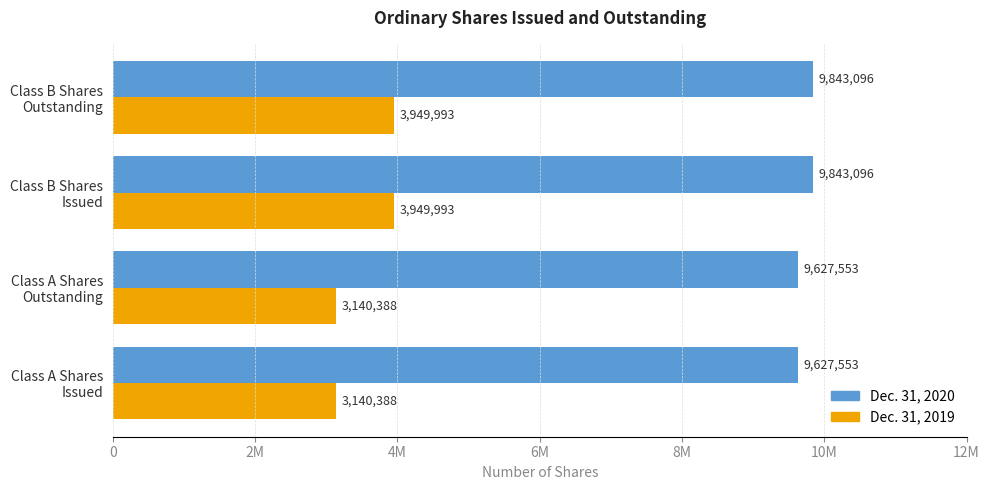

What is the minimum value for Dec. 31, 2020?

9627553